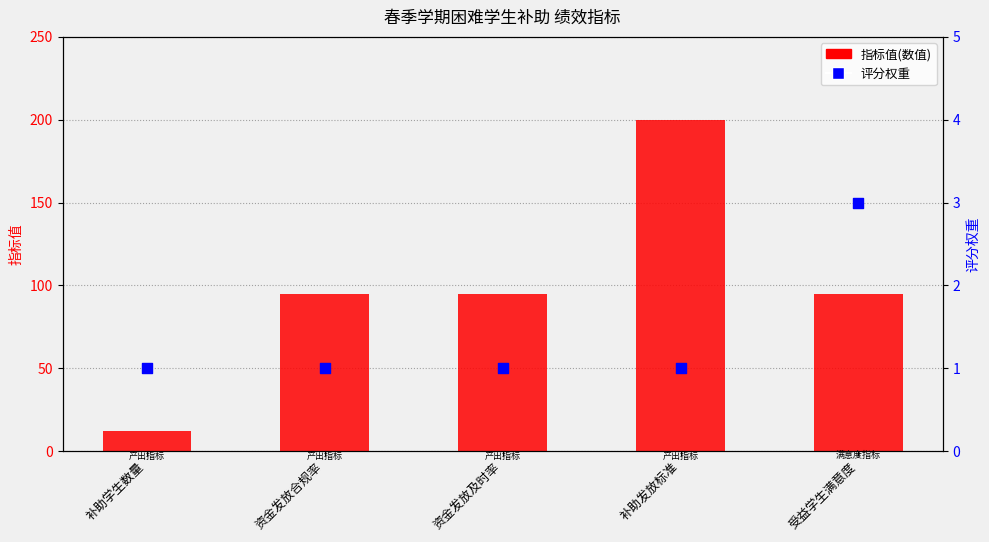

At which category is the sum across all series the highest?

补助发放标准